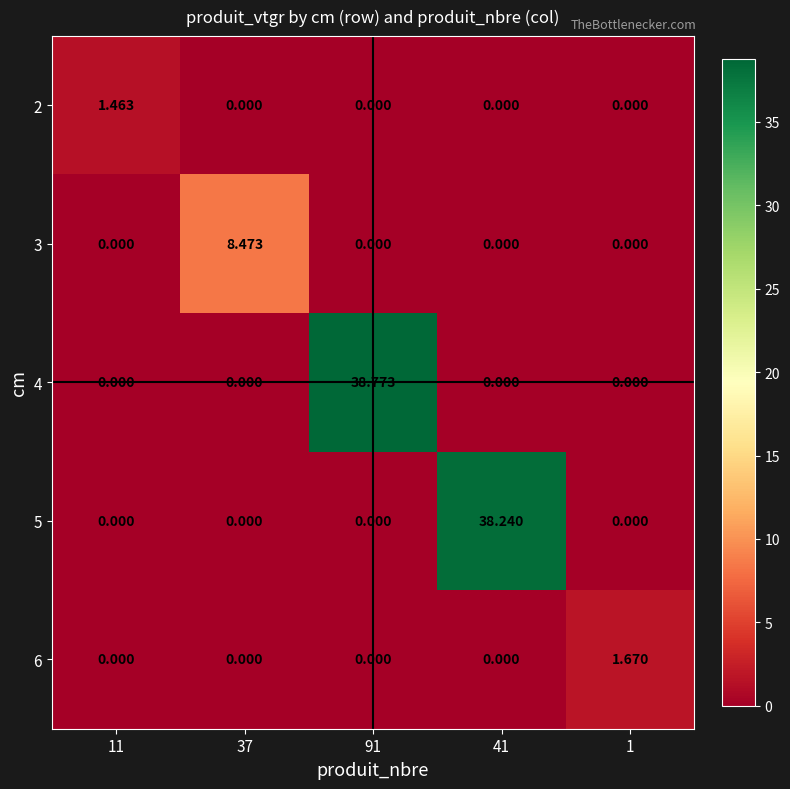

Is the value of 6 at 1 greater than the value of 4 at 91?

No